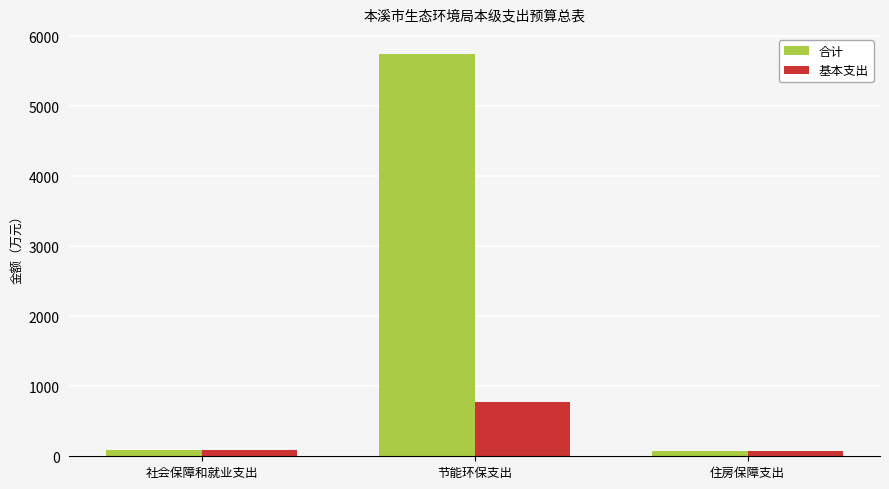

Which series has the widest spread of values?

合计